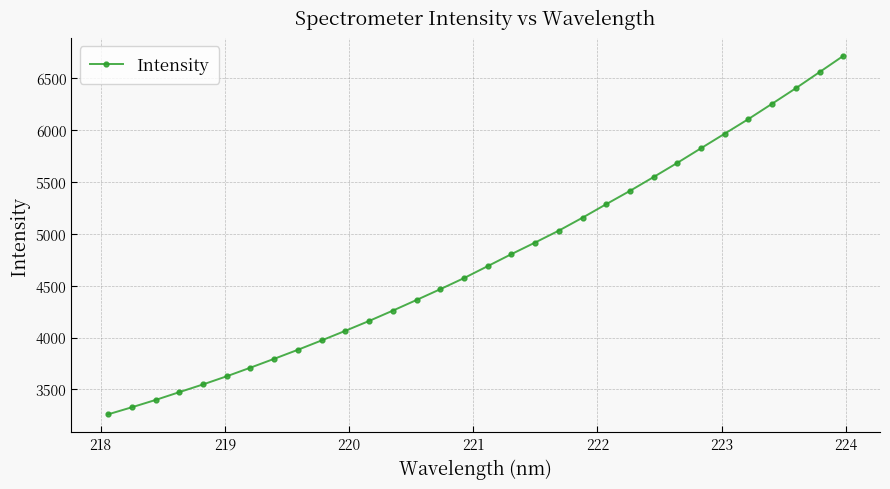

Reading left to right, list all the values displayed in this chart.

3259.0	3327.1	3397.7	3473.0	3547.6	3626.3	3709.6	3794.9	3882.2	3972.5	4065.2	4160.3	4259.9	4362.7	4466.7	4573.6	4689.1	4805.0	4917.0	5031.8	5156.7	5287.3	5415.3	5549.2	5685.8	5827.0	5967.5	6108.5	6256.3	6405.8	6561.1	6717.3